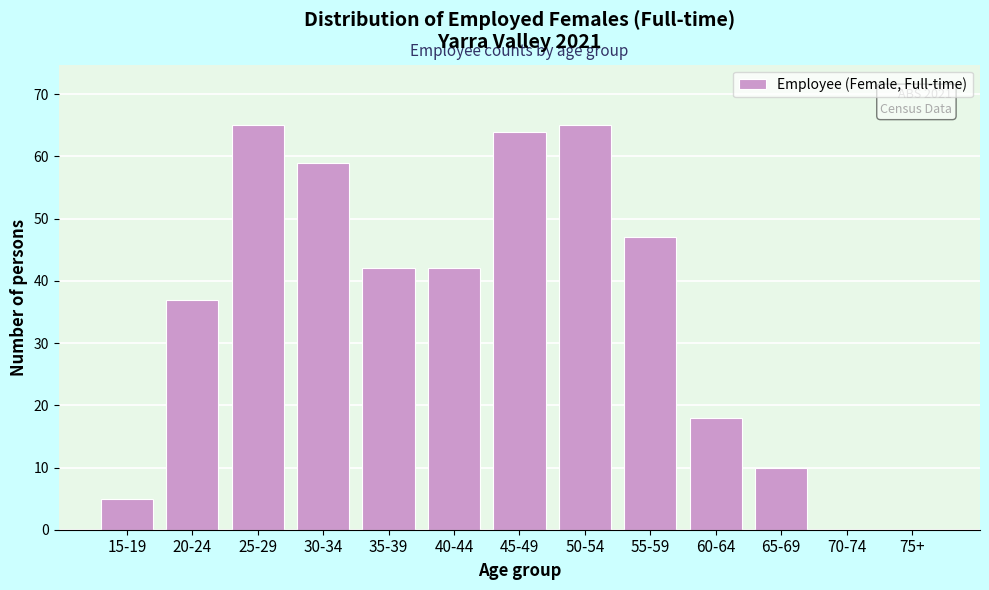

Reading left to right, what are all the values shown in this chart?

15-19=5	20-24=37	25-29=65	30-34=59	35-39=42	40-44=42	45-49=64	50-54=65	55-59=47	60-64=18	65-69=10	70-74=0	75+=0